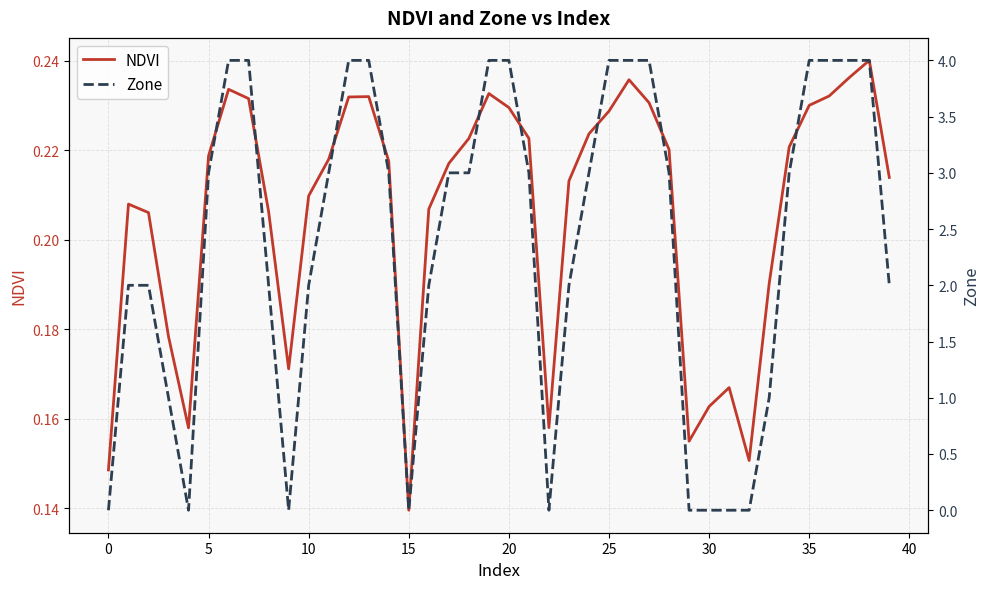

The Zone series shows 1.0 at 33. True or false?

True